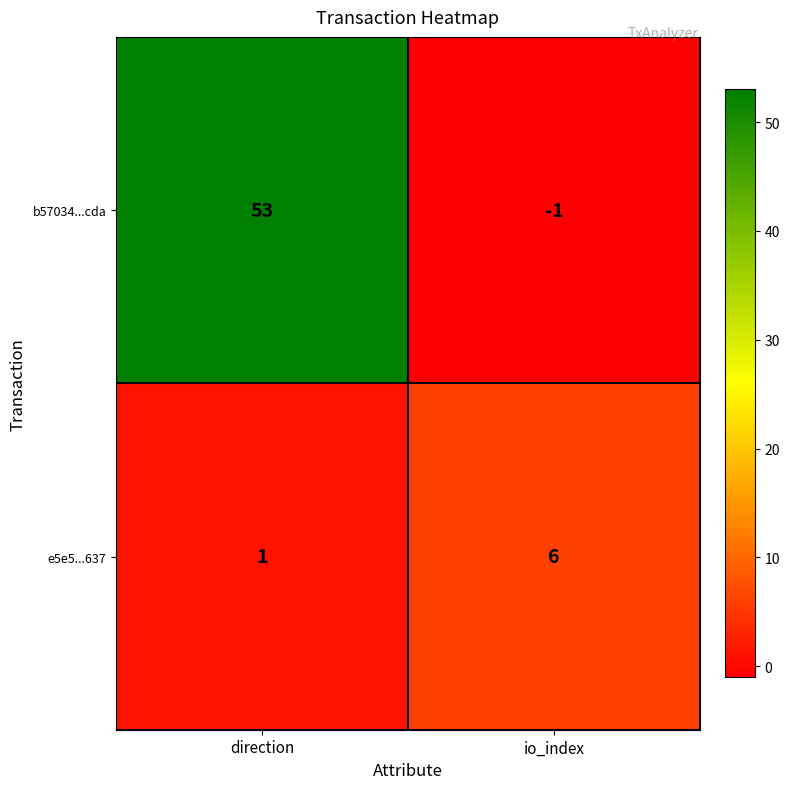

At how many categories does at least one series exceed 28?

1